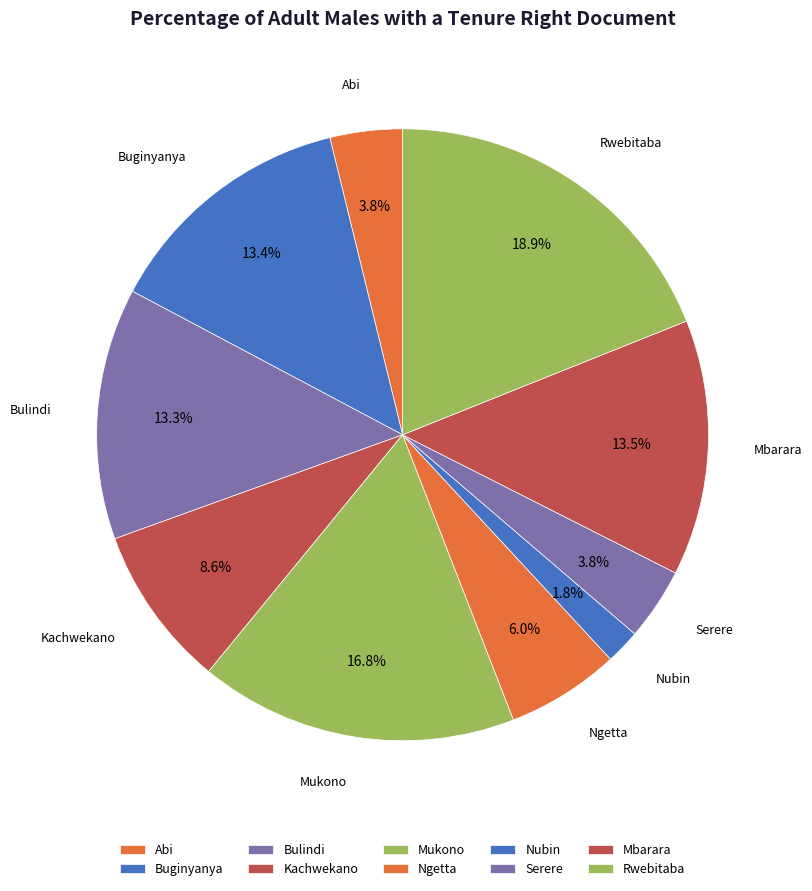

Count the number of slices in the pie.

10